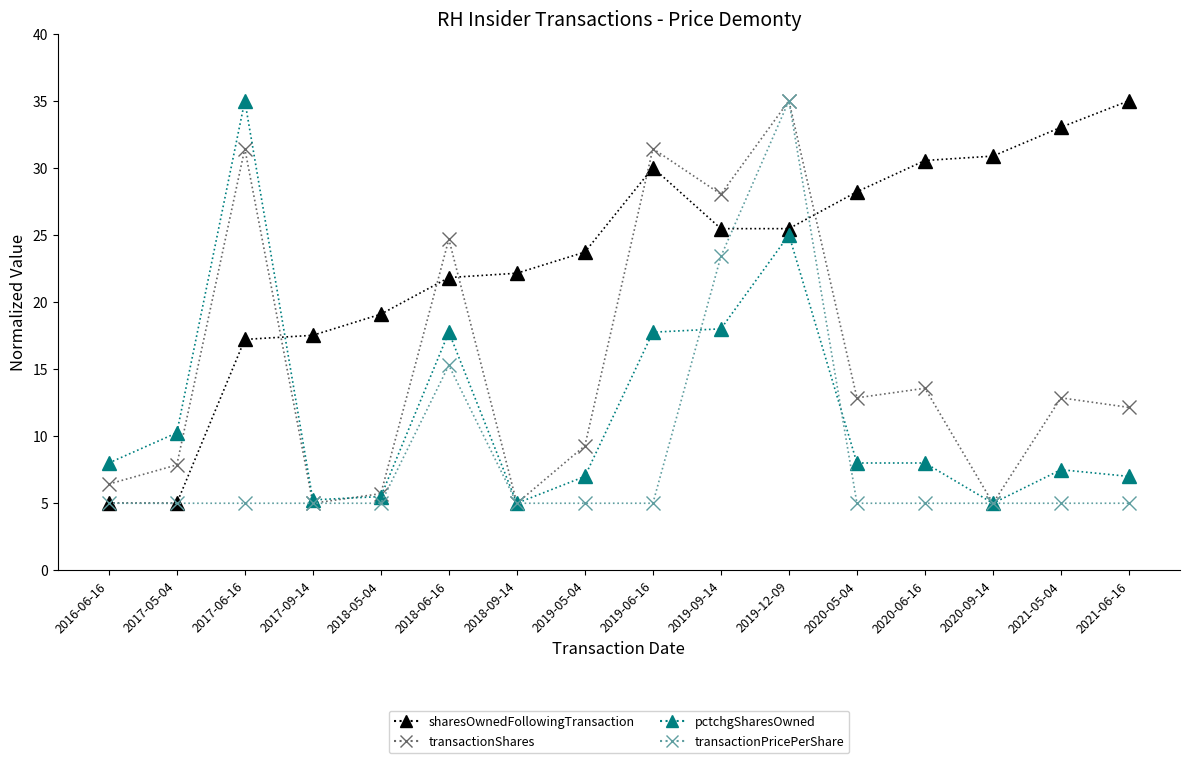

True or false: transactionPricePerShare has a value of 7.9 at 2019-05-04.

False